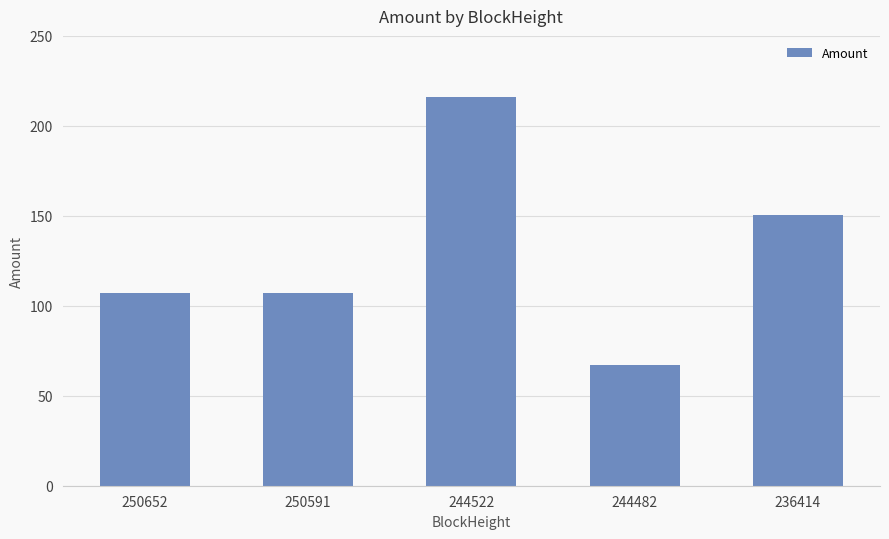

The value at 250591 is 107.1. True or false?

True